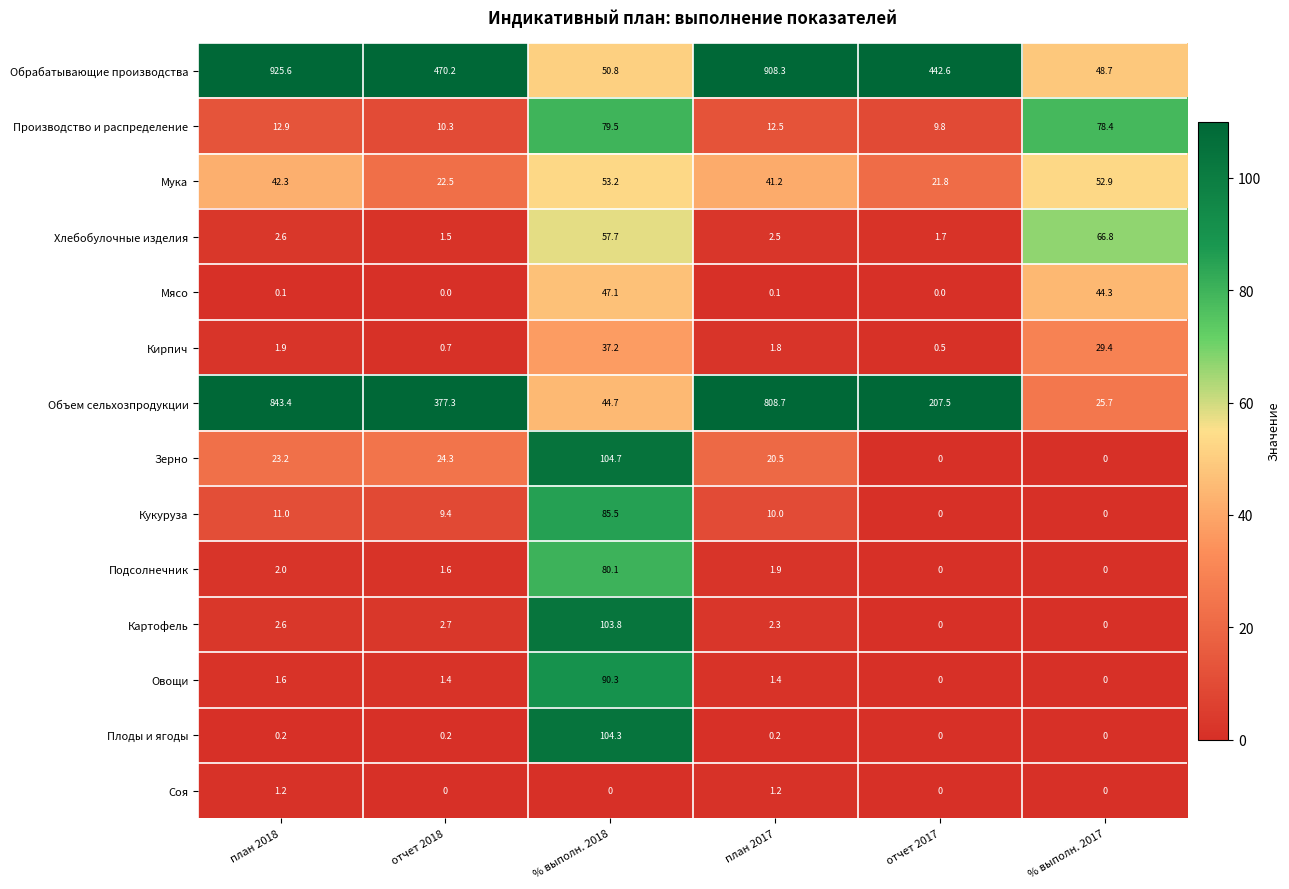

What is the difference between the highest and lowest values at отчет 2018?

470.2